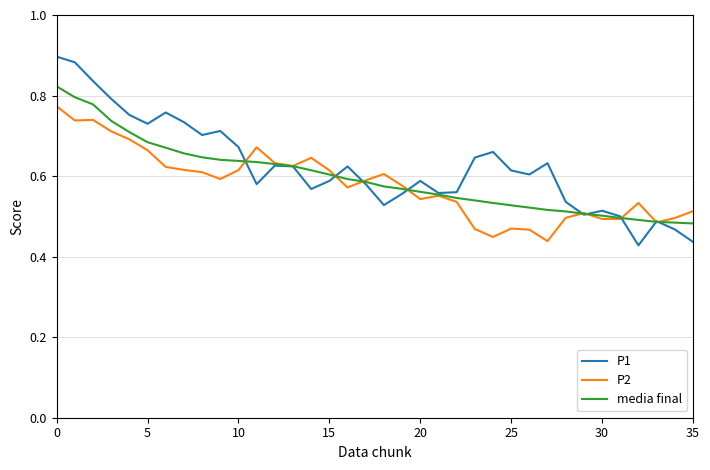

What are all the series names shown in the legend?

P1, P2, media final